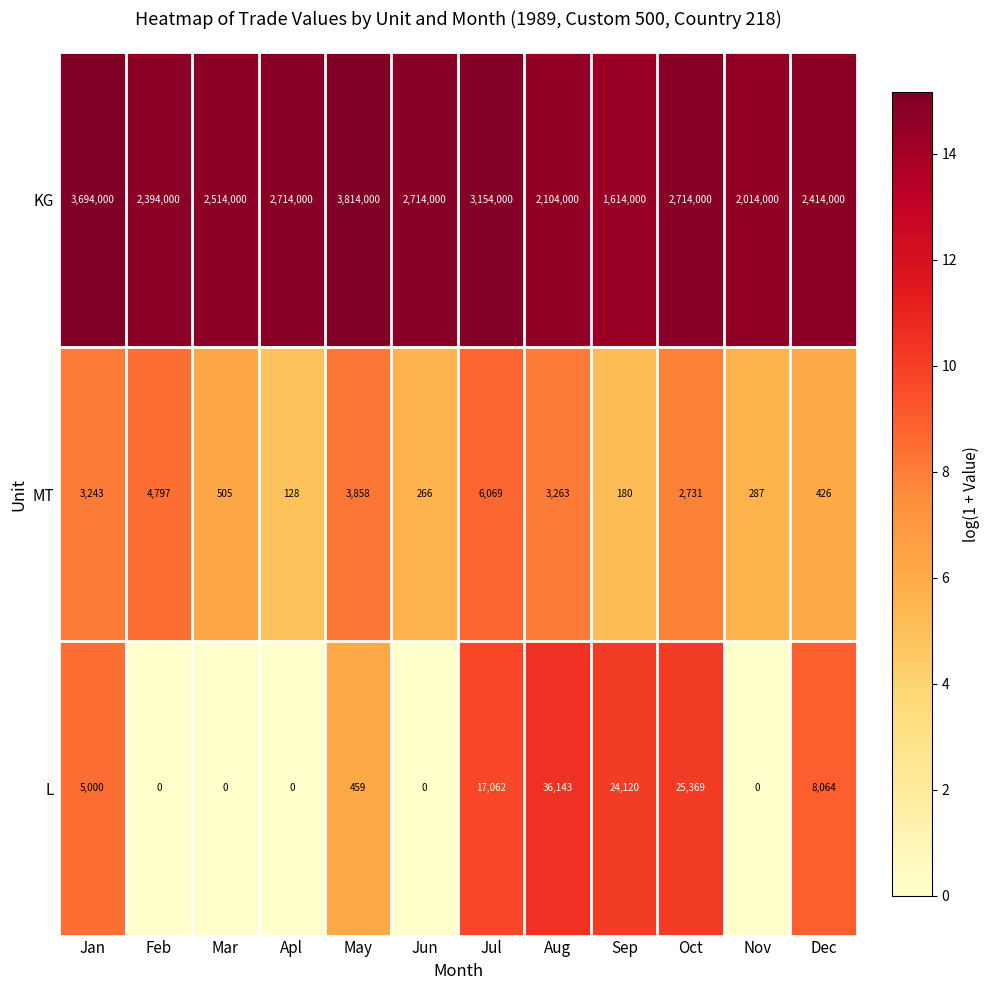

How many data points in L are less than 5000?

6